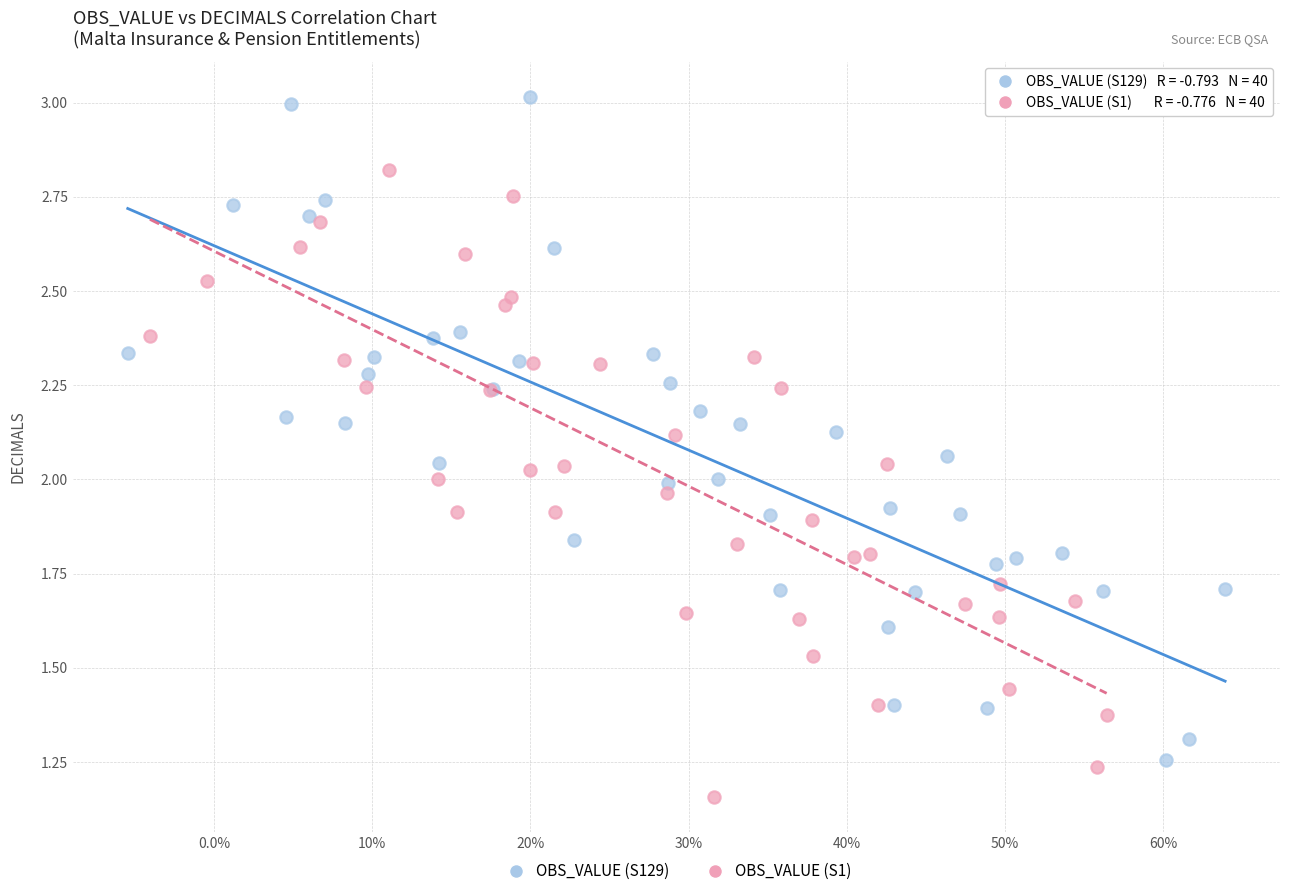

Which series contains the lowest Y value?

OBS_VALUE (S1)